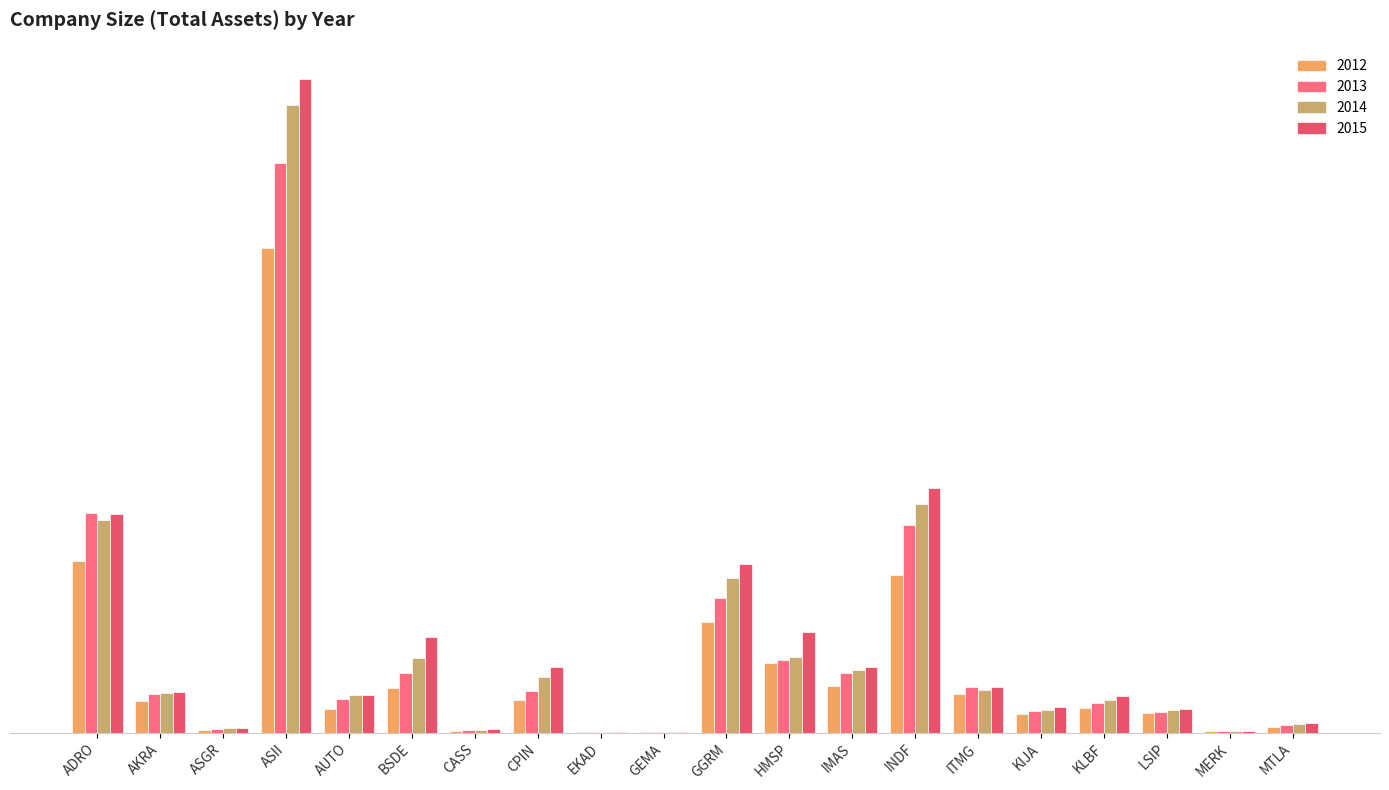

True or false: 2015 has a value of 5043342 at AUTO.

False